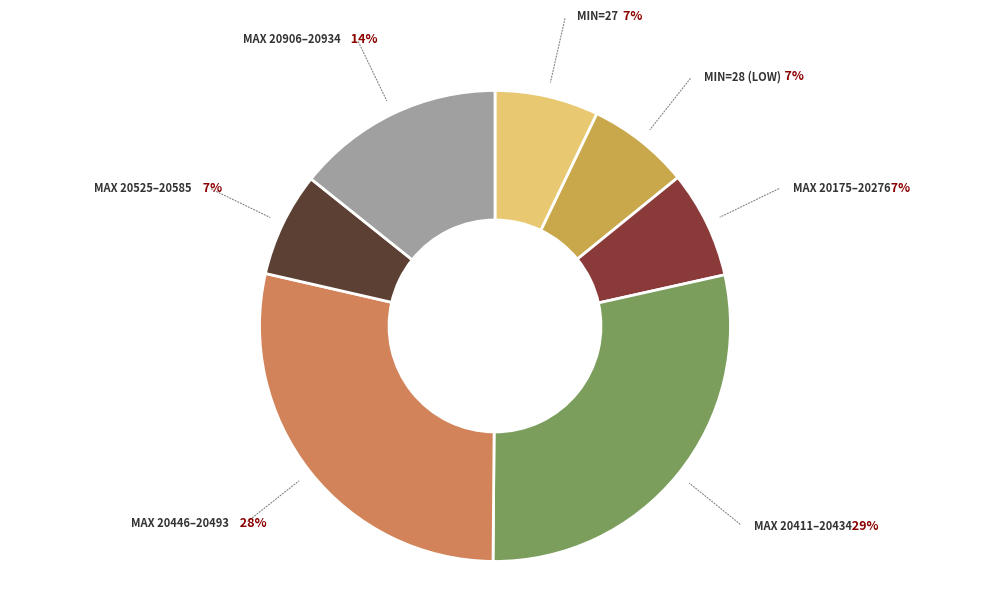

Is there a majority slice in this chart?

No